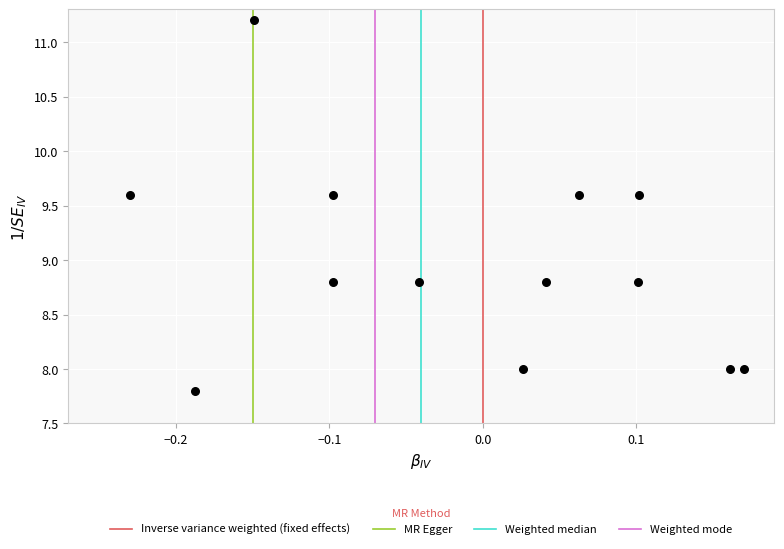

What is the range of Y values (max minus min)?

3.4